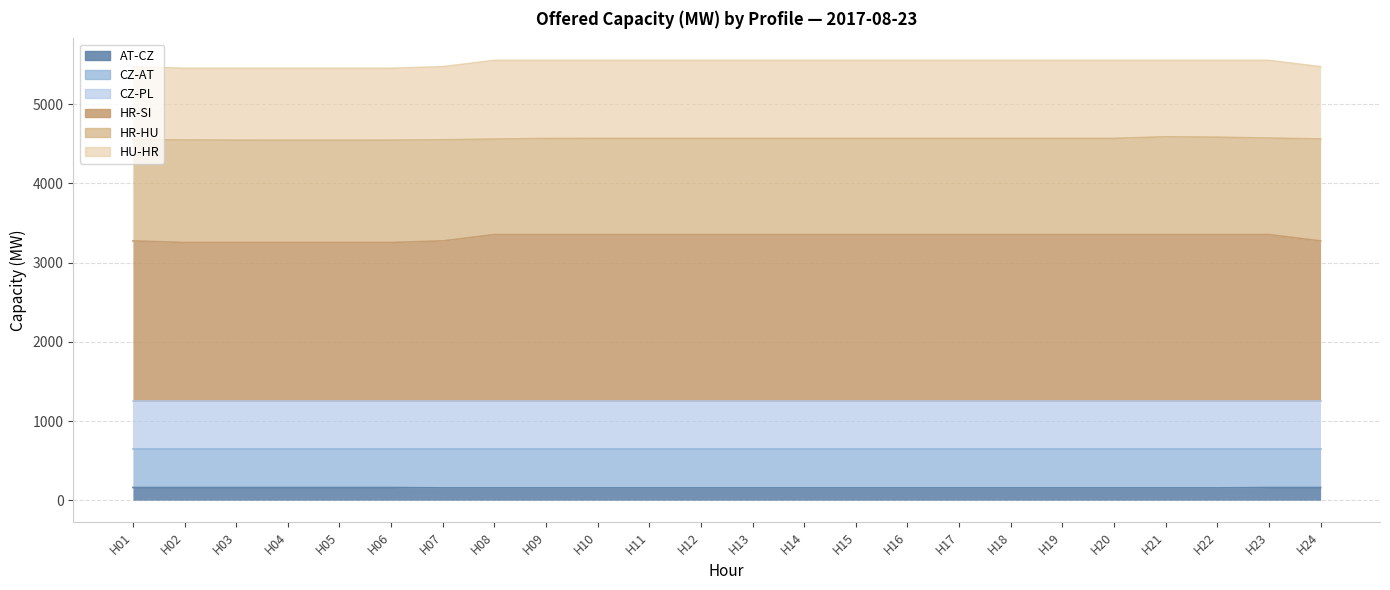

How many lines are shown in the chart?

6